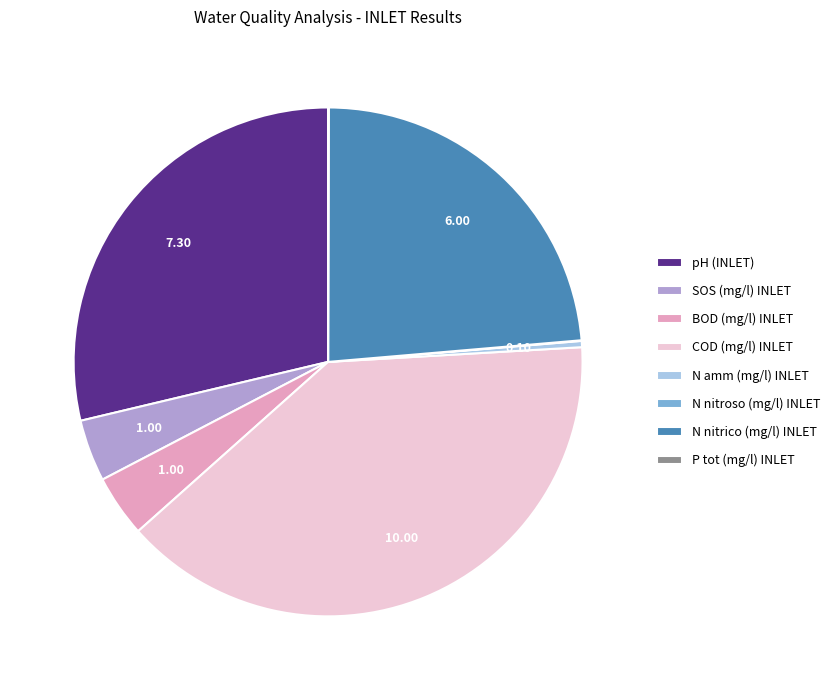

The N amm (mg/l) INLET slice represents 15% of the pie. True or false?

False